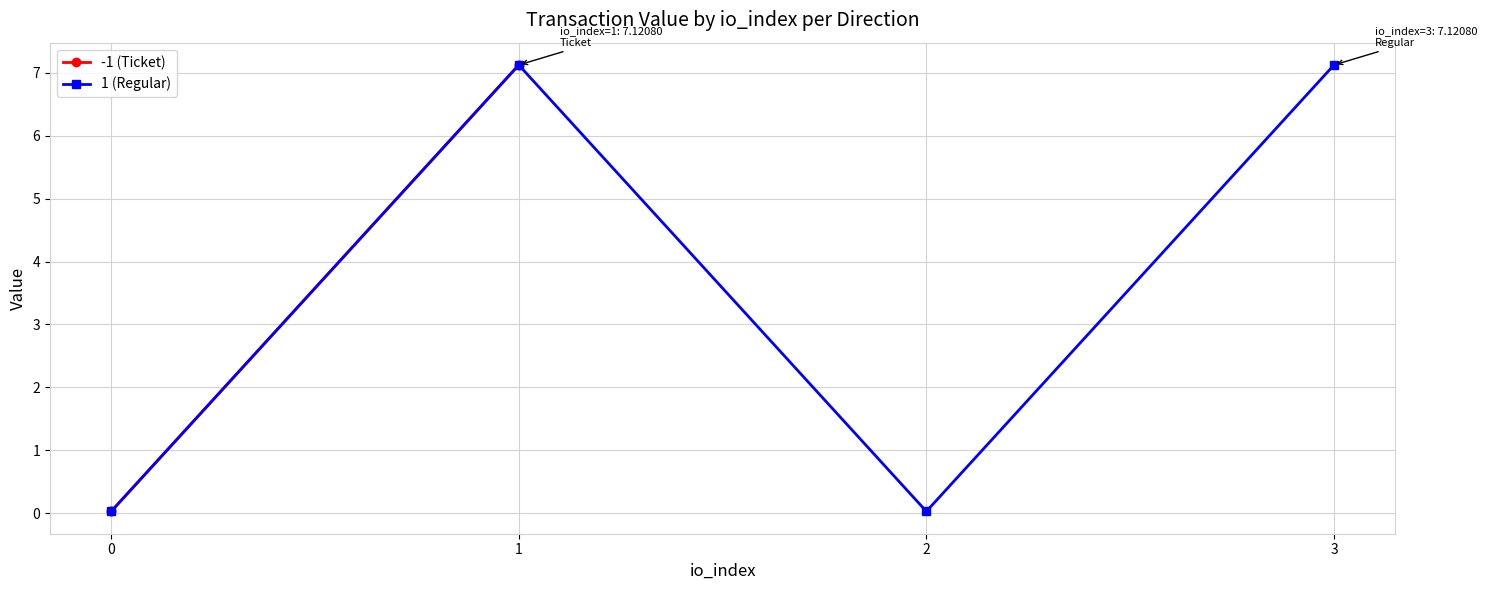

Which series ends up on top after the final intersection of 1 (Regular) and -1 (Ticket)?

-1 (Ticket)